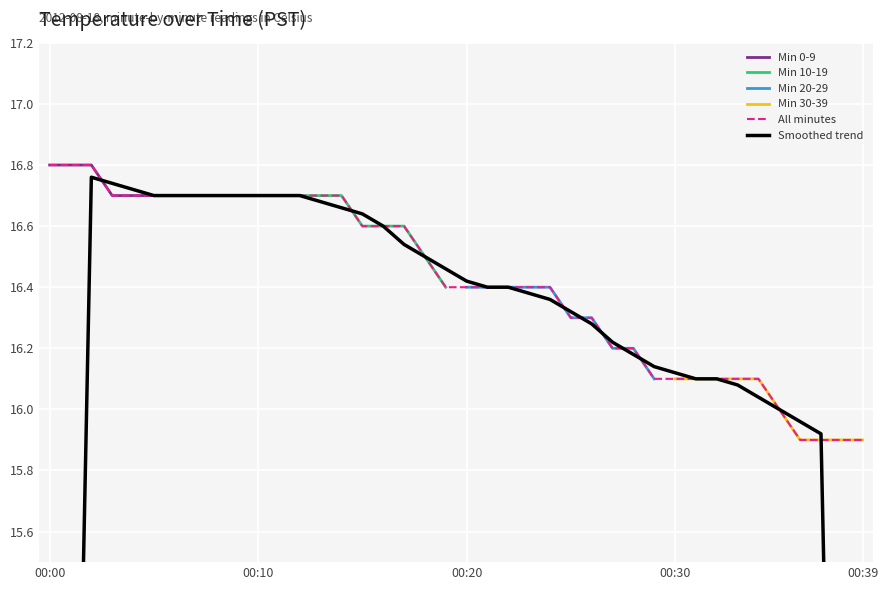

True or false: 00:00-00:09 has more than 2 interior local peaks.

False